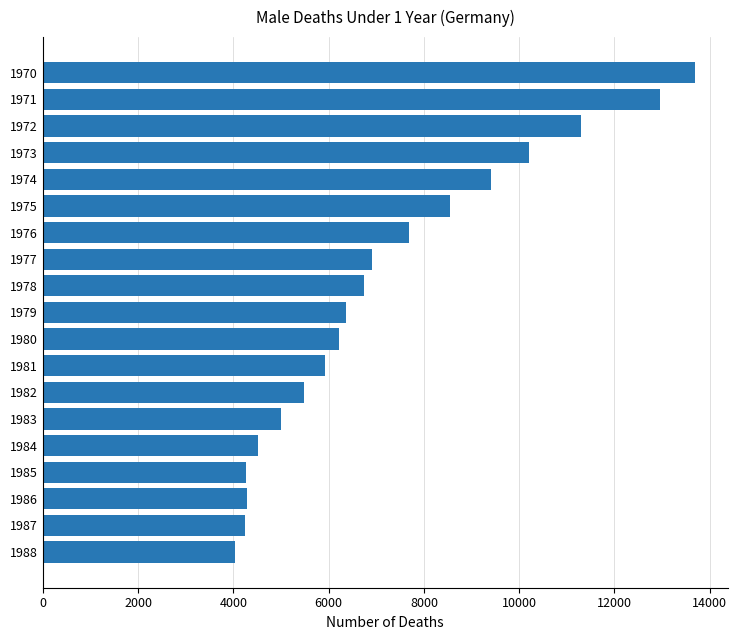

What is the difference between the maximum and minimum values?

9656